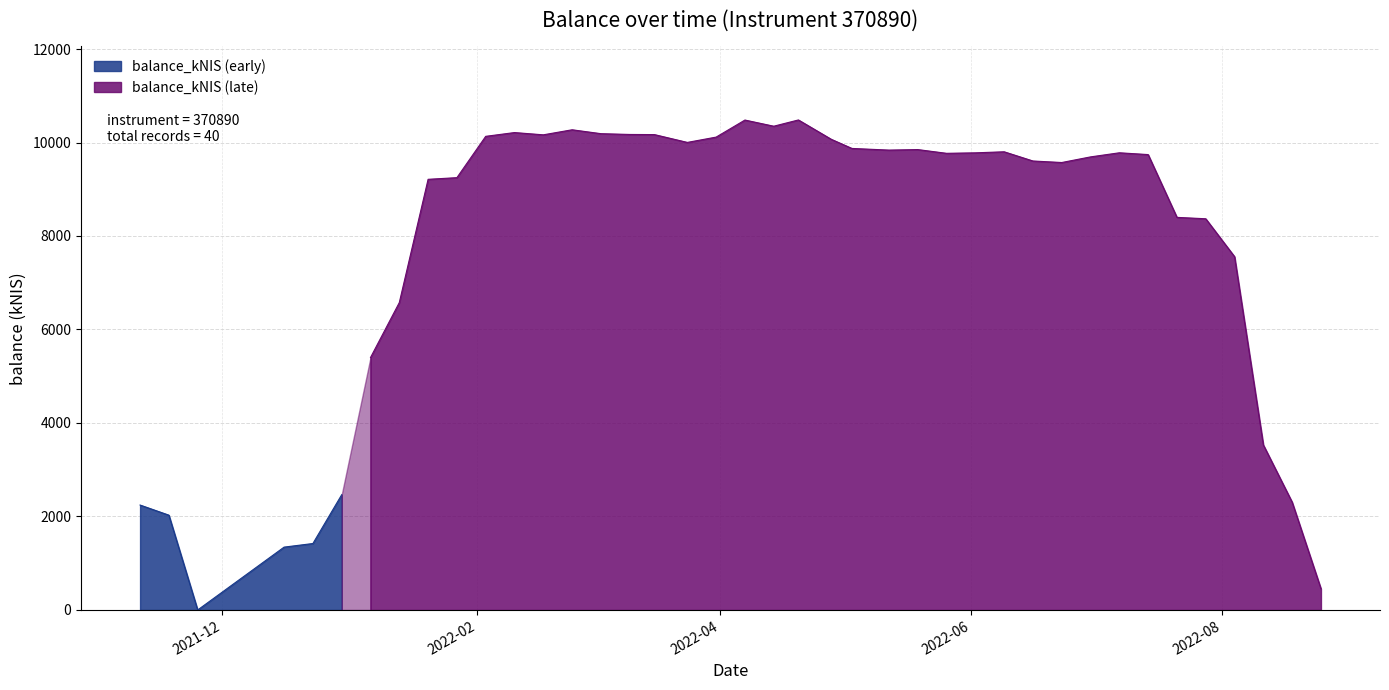

Reading right to left, what are all the values shown in this chart?

454.5	2306.1	3530.4	7558.3	8368.7	8398.6	9741.8	9780.1	9692.3	9571.9	9604.6	9801.5	9779.1	9768.8	9848.8	9837.8	9873.3	10068.1	10482.5	10348.7	10480.5	10115.5	10002.1	10169.4	10172.2	10189.0	10272.4	10164.4	10212.7	10132.1	9248.0	9212.6	6575.5	5400.0	2465.3	1421.7	1344.7	0.0	2028.2	2244.8